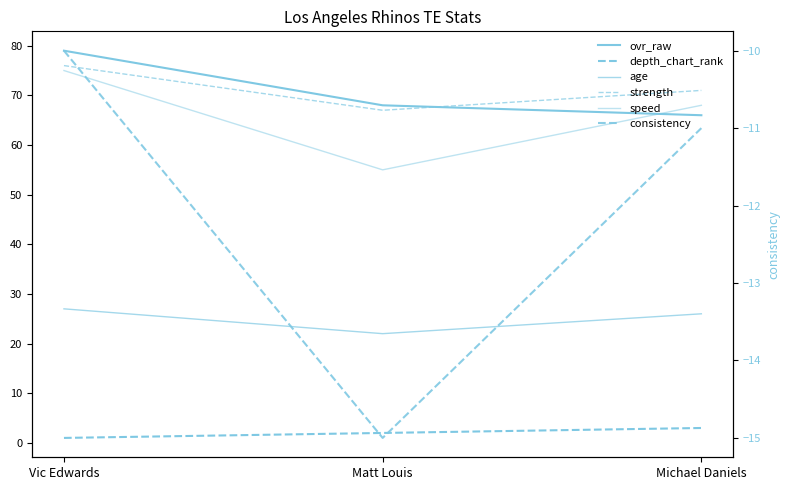

Rank the categories by age value from lowest to highest.

Matt Louis, Michael Daniels, Vic Edwards